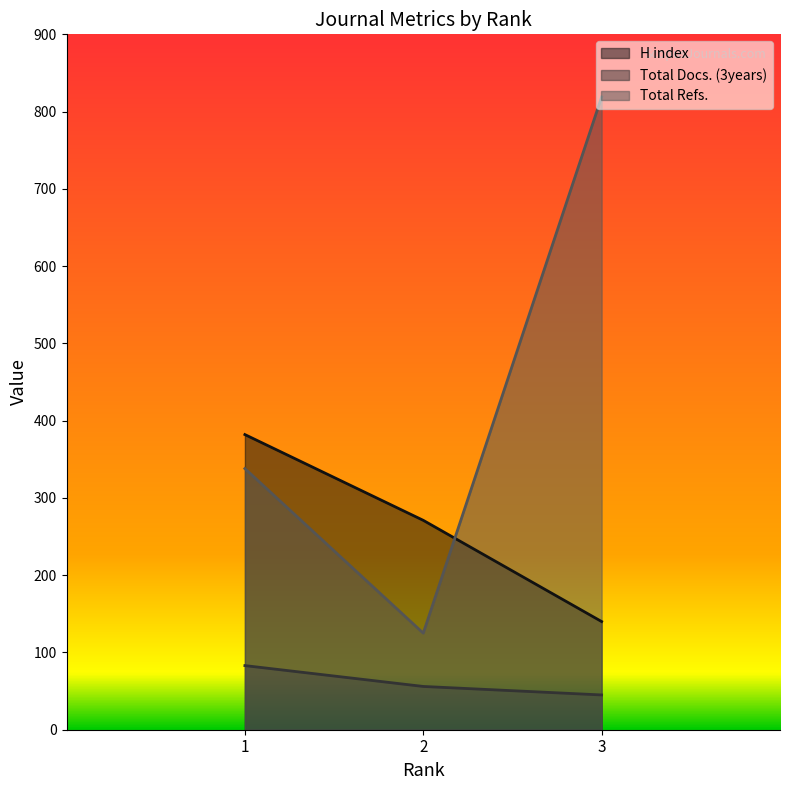

How many data points in H index are above 271?

1